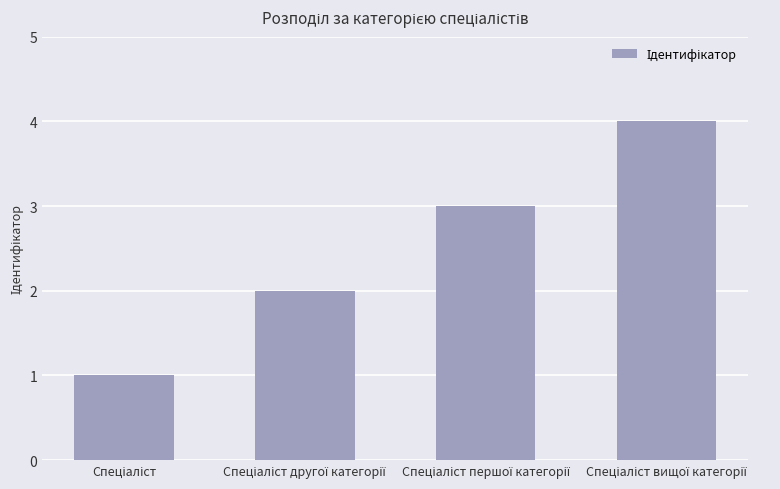

Reading left to right, list all the values displayed in this chart.

1	2	3	4